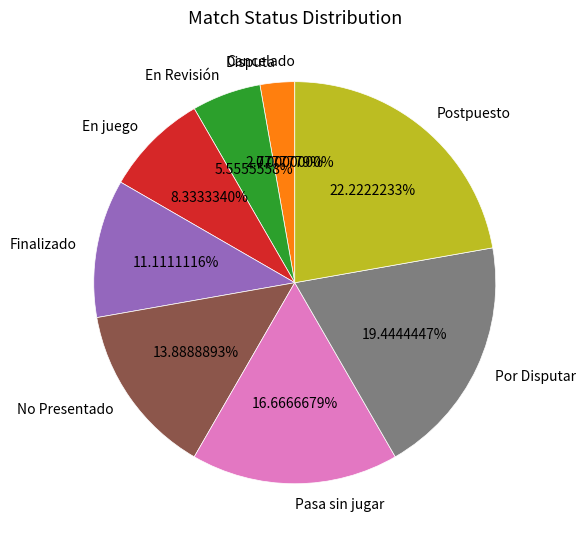

What is the smallest slice in the pie chart?

Cancelado